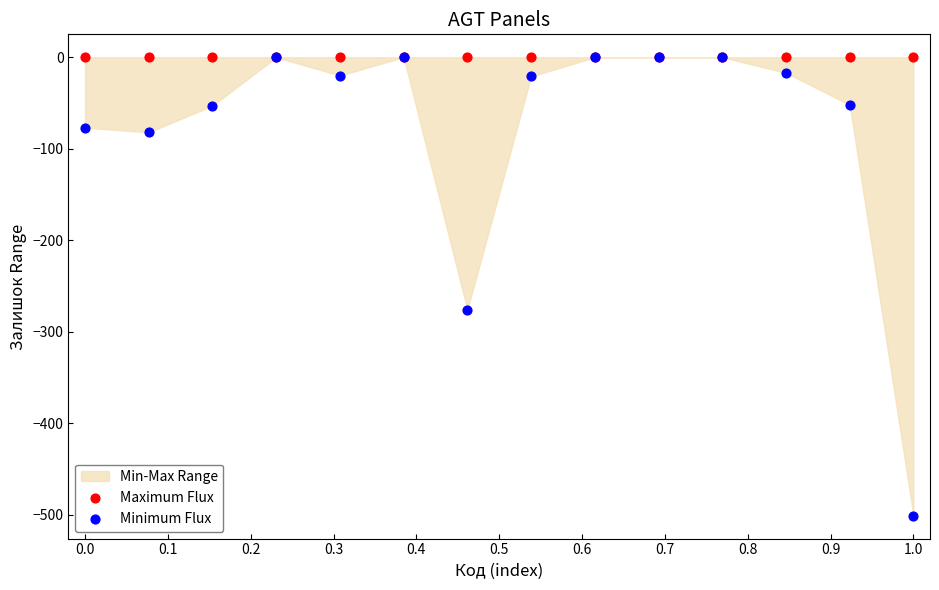

Across all series, what Y value is closest to -250?

-276